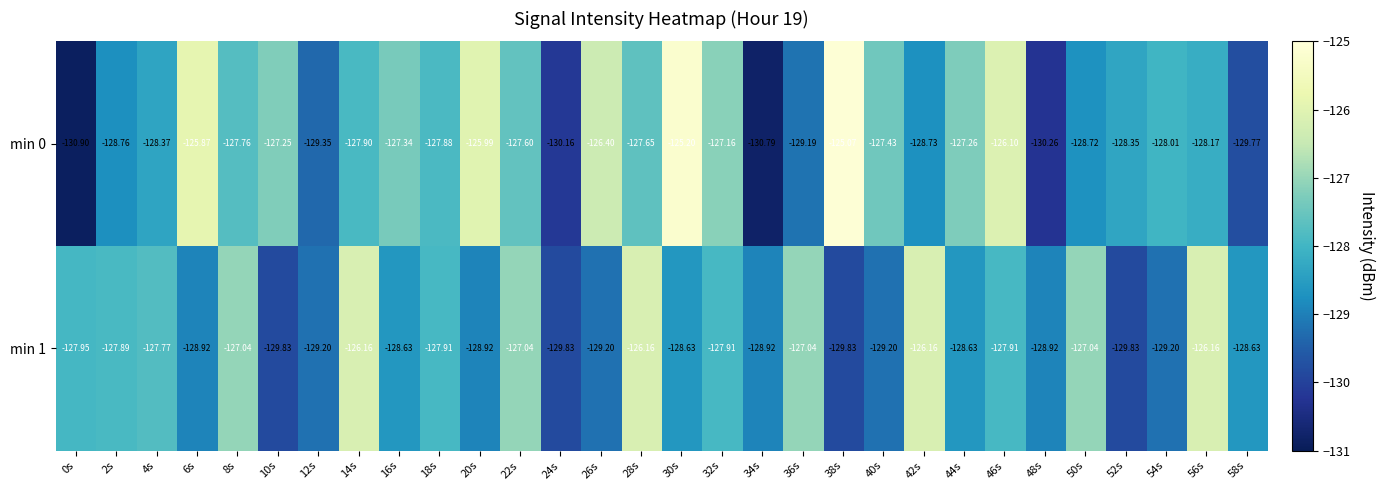

How many values in the min 1 series exceed -128?

14